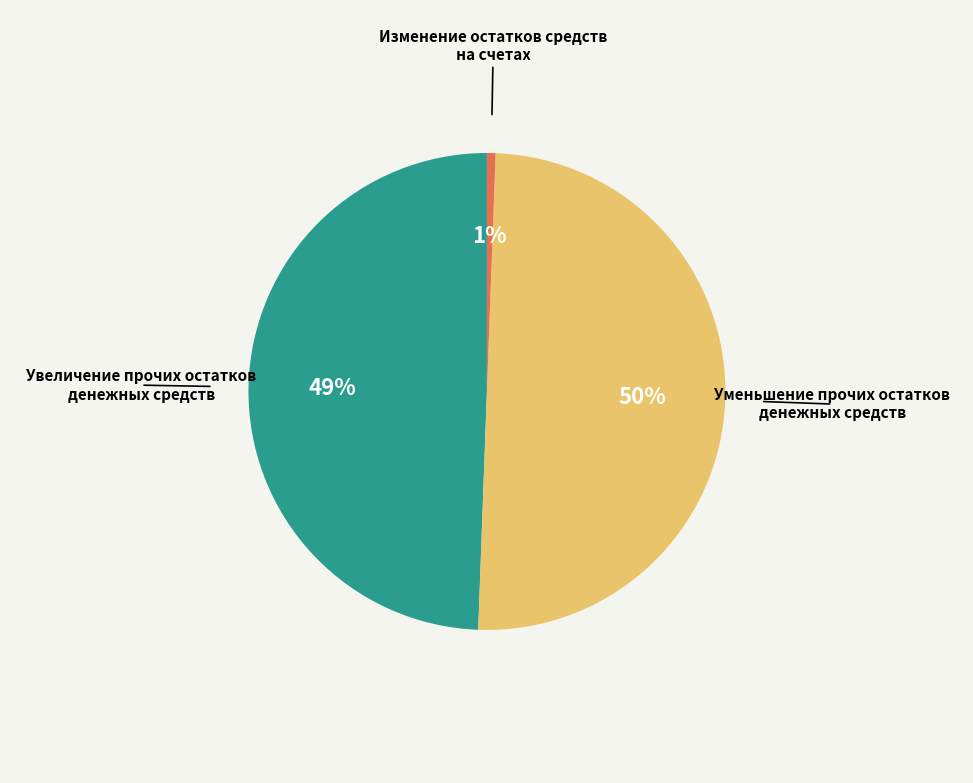

True or false: Уменьшение прочих остатков денежных средств accounts for 50% of the total.

True